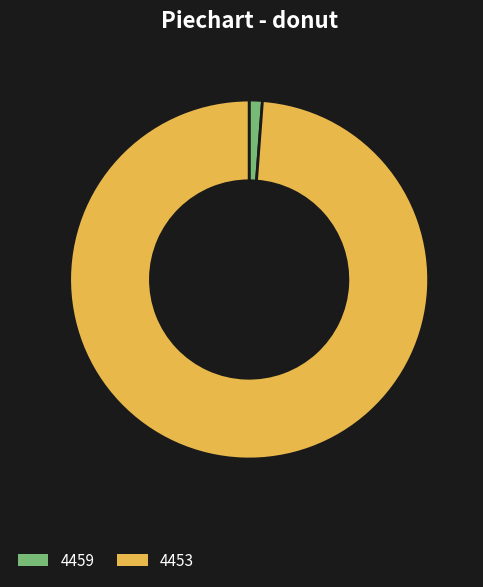

True or false: 4453 accounts for 99% of the total.

True